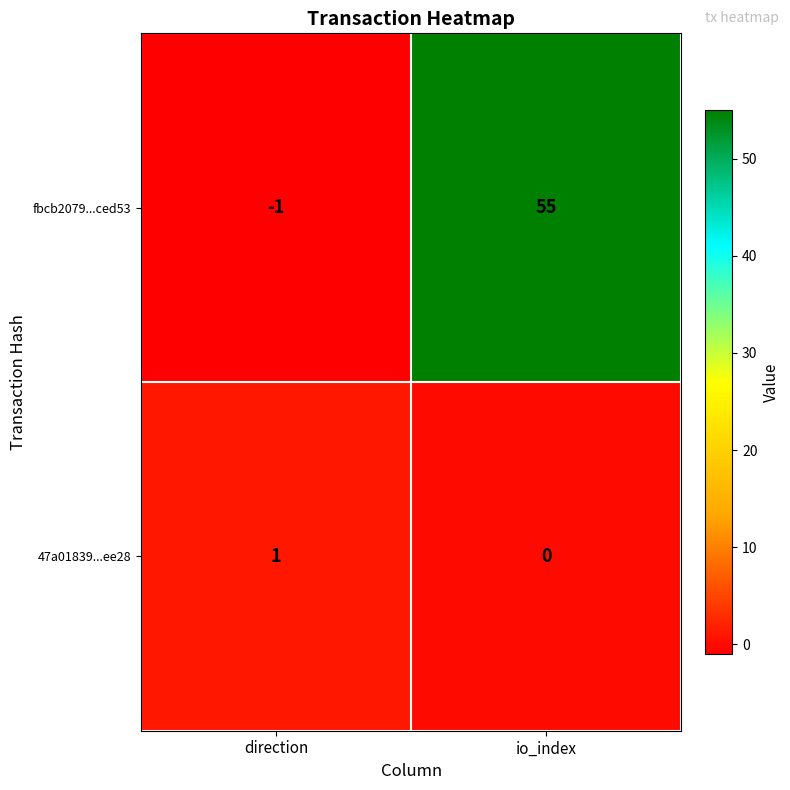

Rank the series by their maximum value, from lowest to highest.

47a01839...ee28, fbcb2079...ced53